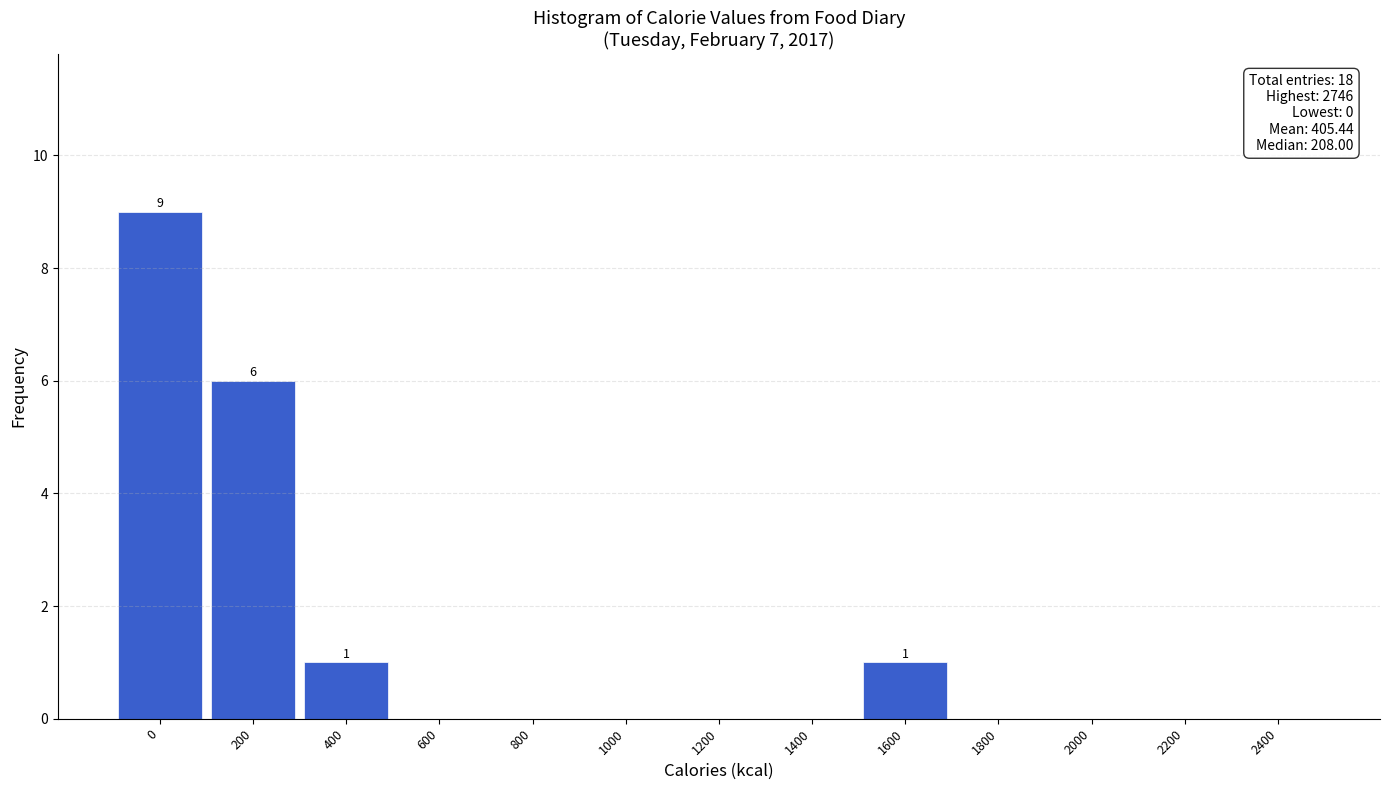

Reading right to left, extract all data points from this chart.

2400=0	2200=0	2000=0	1800=0	1600=1	1400=0	1200=0	1000=0	800=0	600=0	400=1	200=6	0=9